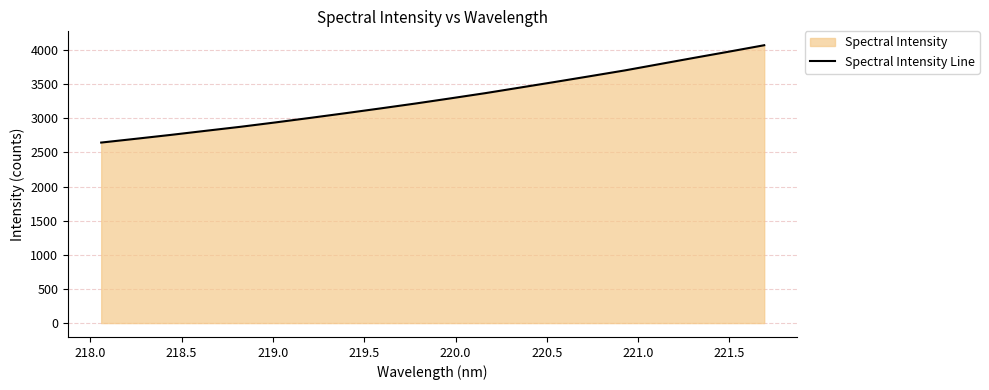

What is the smallest value displayed?

2645.5